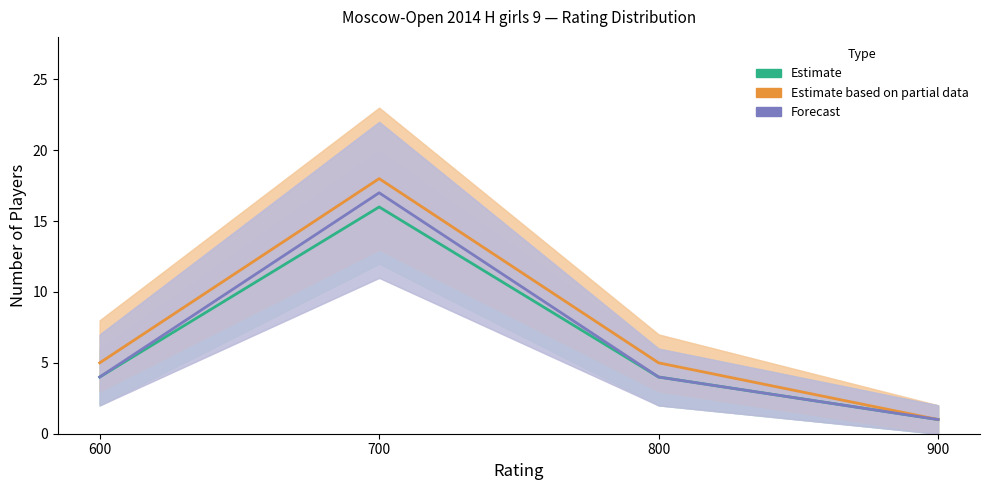

What is the difference between the maximum and minimum values in the Estimate series?

15